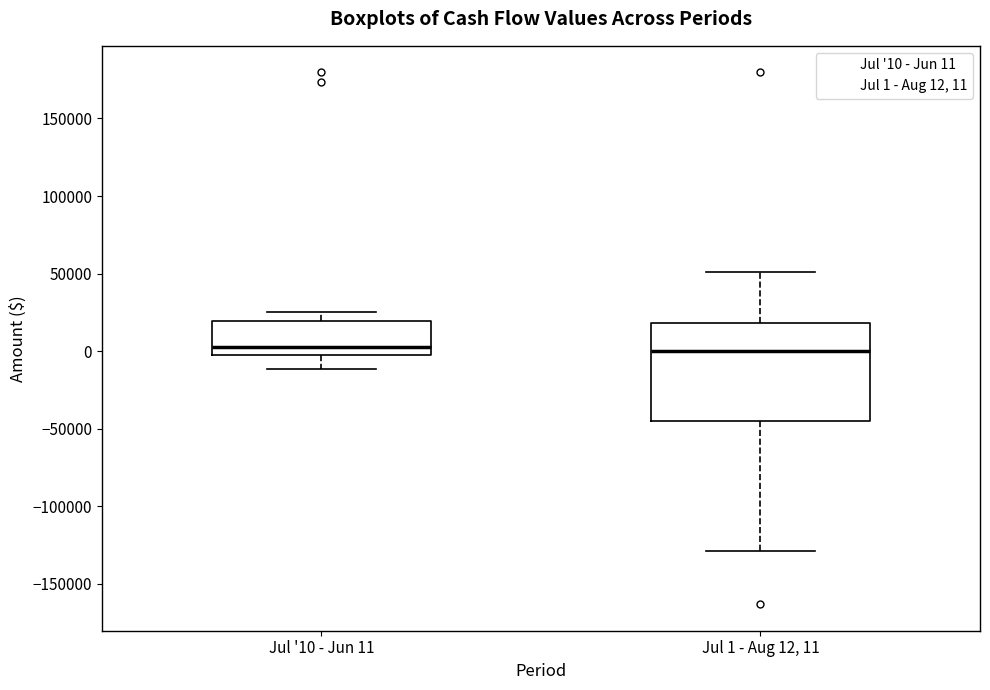

Reading left to right, transcribe this box plot: for each box, give where its median line is, the range the box spans, and where its two whiskers end, as read against the y-axis. The values are not printed on the chart, so give them approximately, as read against the axis.

Jul '10 - Jun 11: median 5000, box -5000 to 20000, whiskers -10000 to 25000
Jul 1 - Aug 12, 11: median 0, box -45000 to 20000, whiskers -130000 to 50000